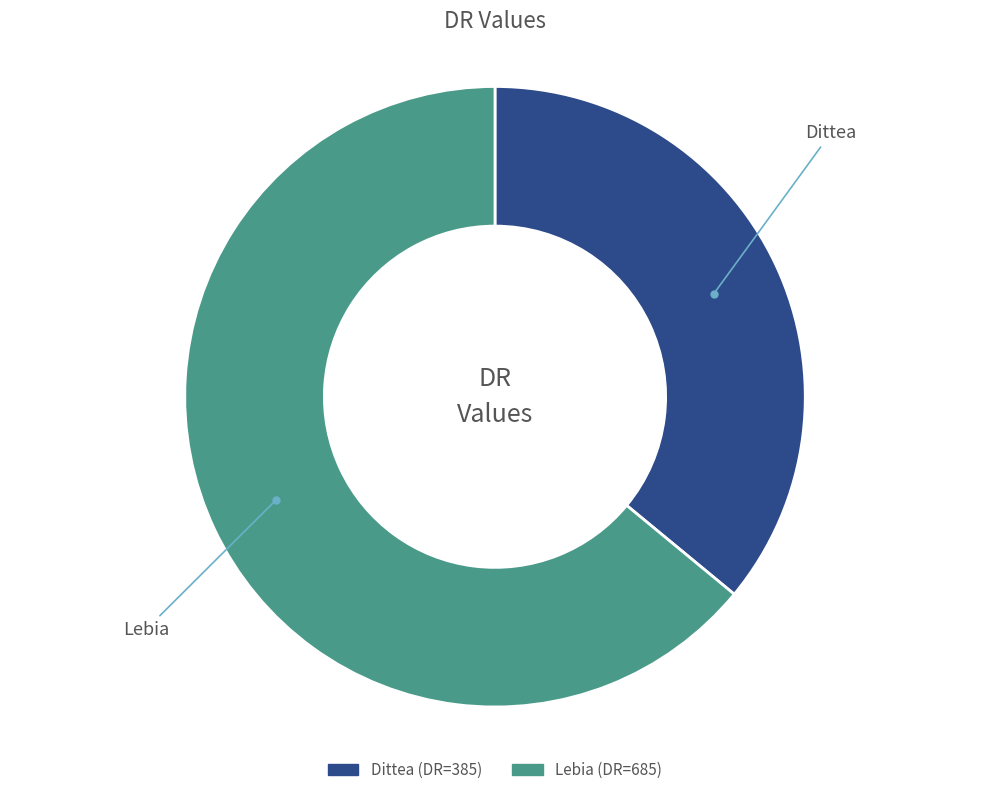

Is there any slice that represents more than half of the pie?

Yes